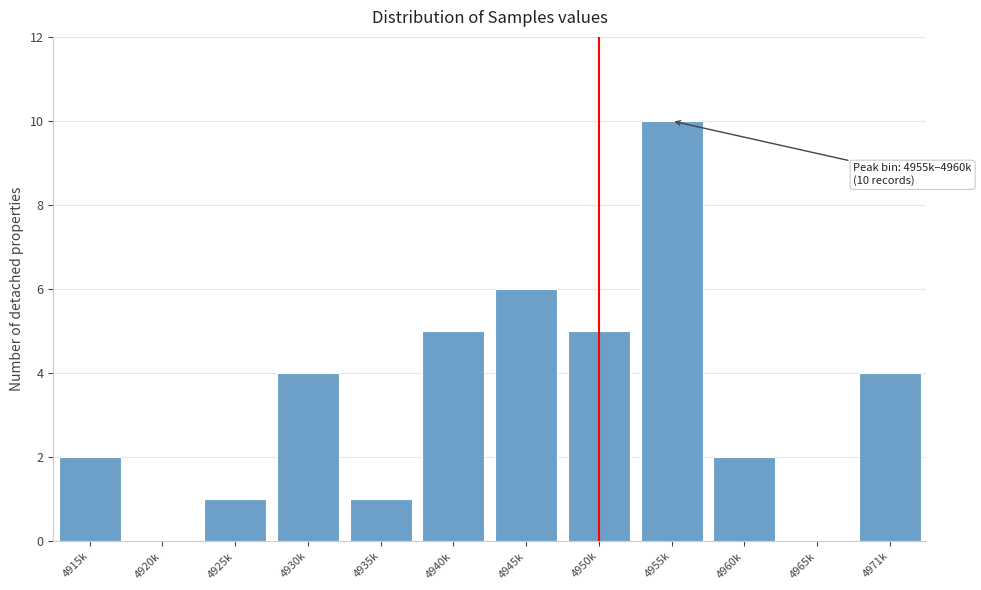

Reading right to left, transcribe all the data shown in this chart.

4971k=4	4965k=0	4960k=2	4955k=10	4950k=5	4945k=6	4940k=5	4935k=1	4930k=4	4925k=1	4920k=0	4915k=2